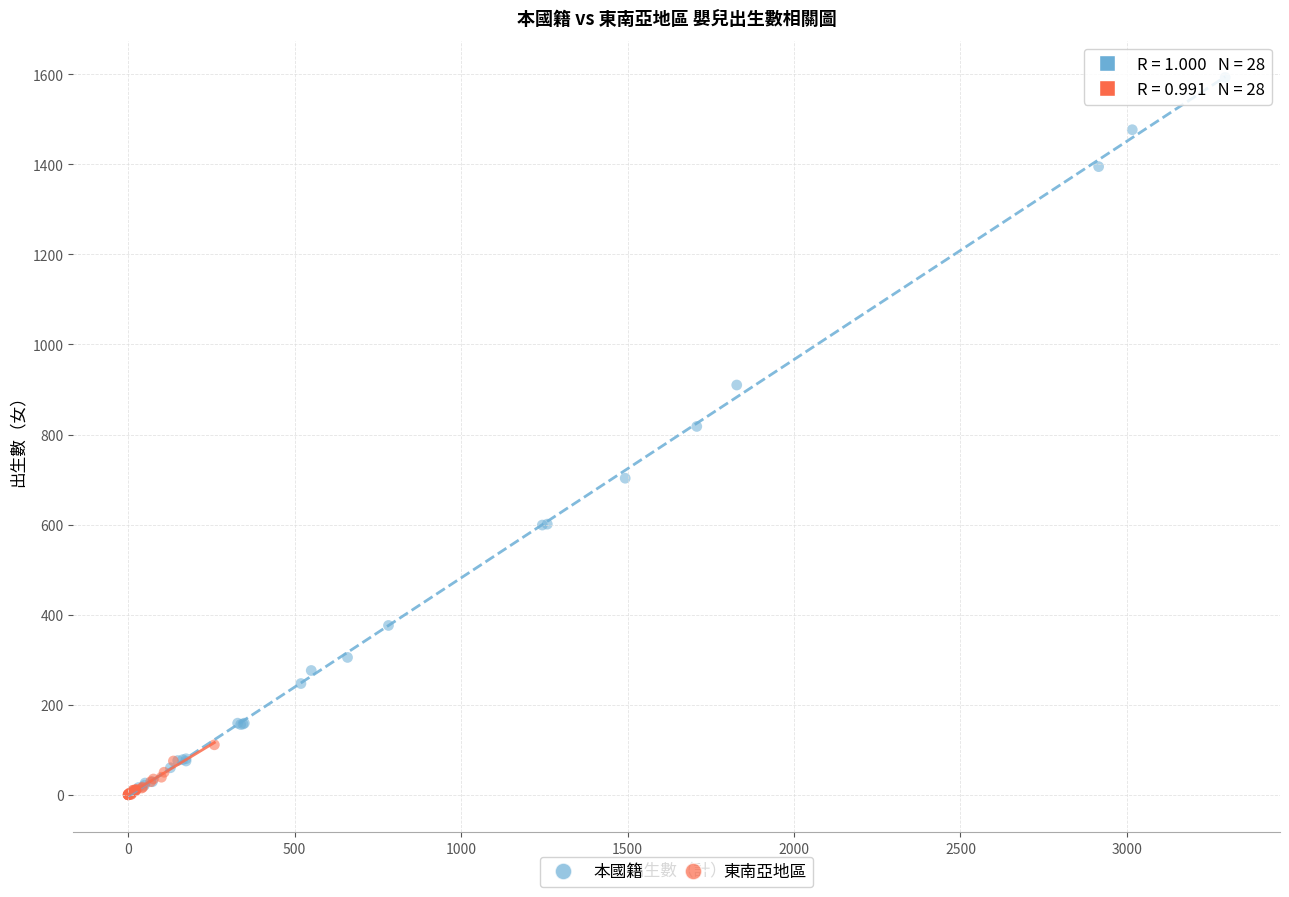

What are all the series names shown in the legend?

本國籍, 東南亞地區